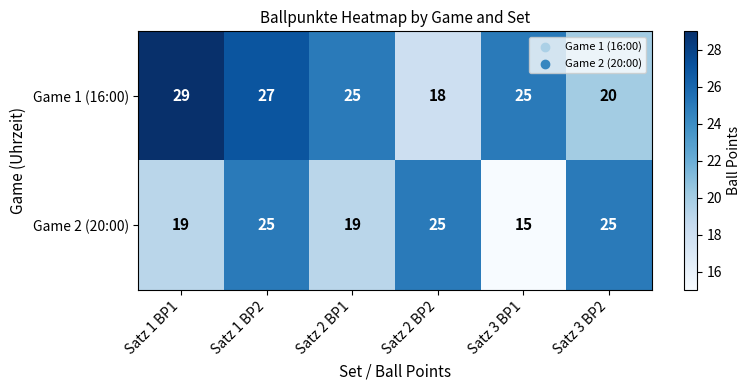

What is the spread (max minus min) of values at Satz 3 BP2?

5